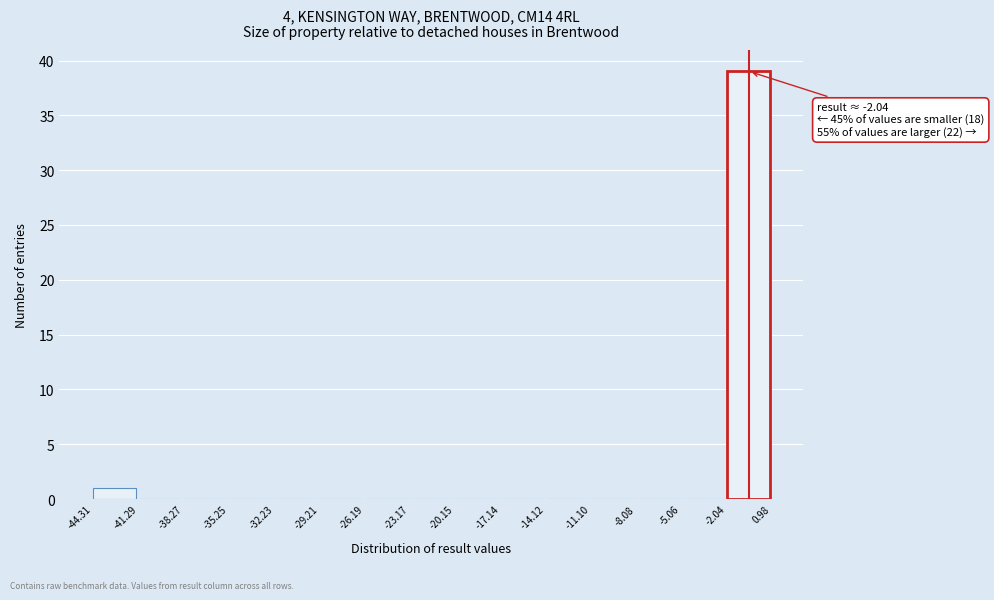

Which range on the x-axis has the tallest bar?

-2.04 to 0.98